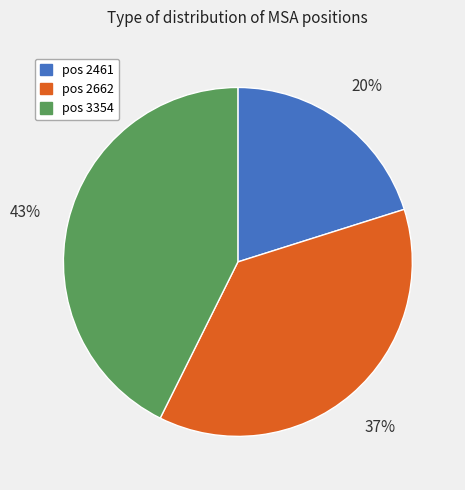

The pos 2461 slice represents 20% of the pie. True or false?

True